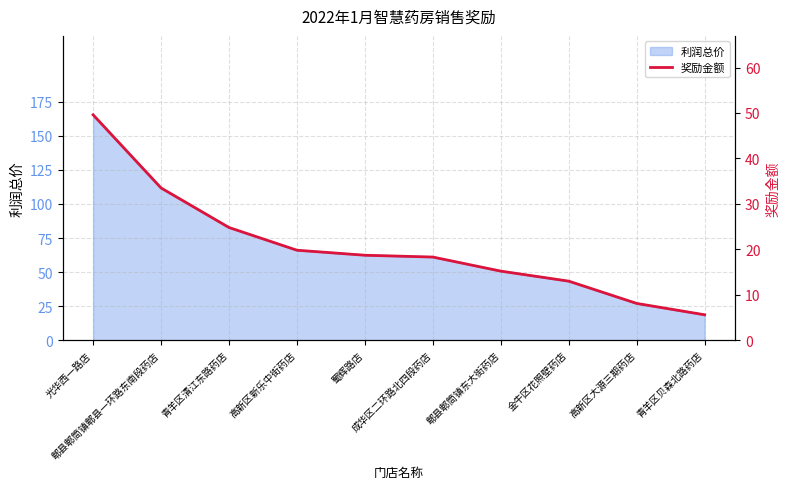

List the labels in order of value, smallest first.

青羊区贝森北路药店, 高新区大源三期药店, 金牛区花照壁药店, 郫县郫筒镇东大街药店, 成华区二环路北四段药店, 蜀辉路店, 高新区新乐中街药店, 青羊区清江东路药店, 郫县郫筒镇郫县一环路东南段药店, 光华西一路店